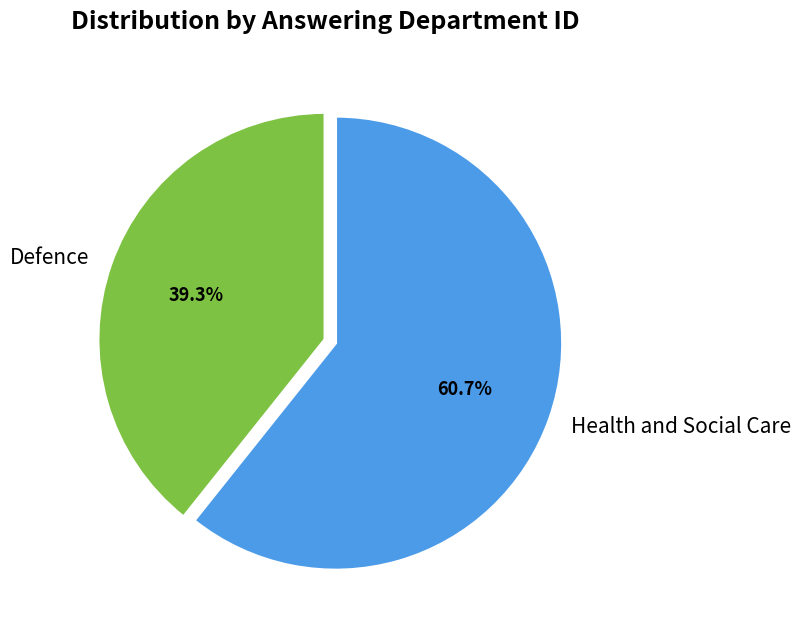

To the nearest percent, what is the difference between the Health and Social Care and Defence slice percentages?

21%